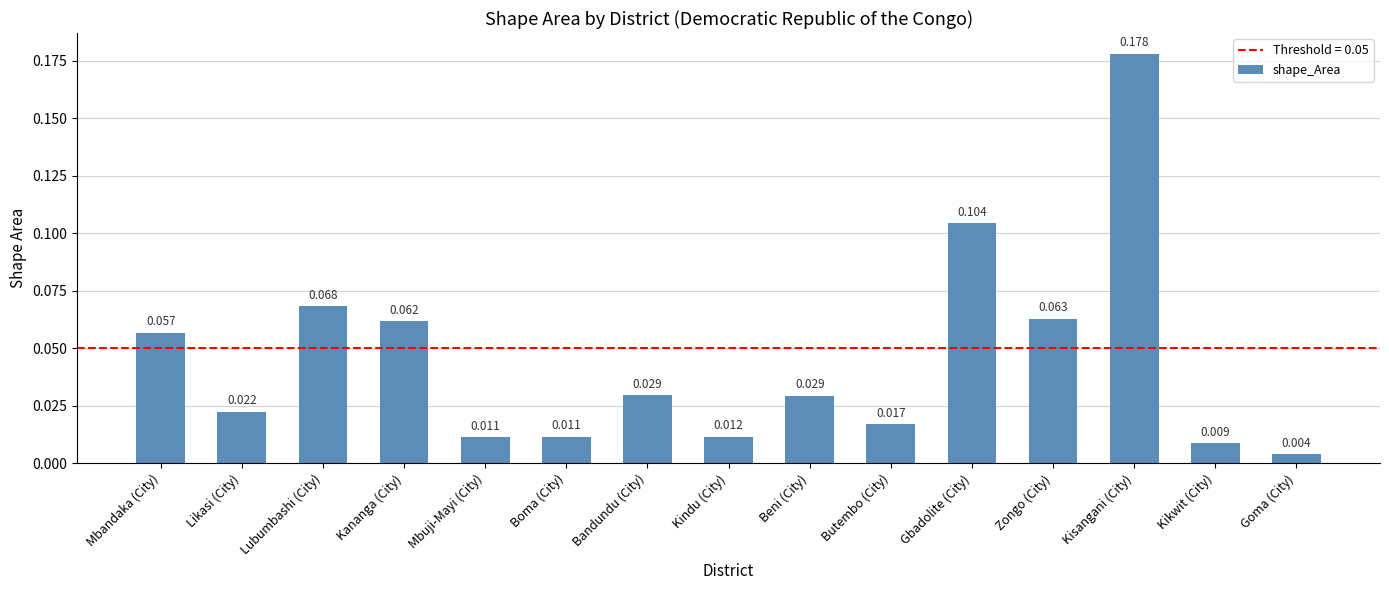

What position from the left is Beni (City)?

9